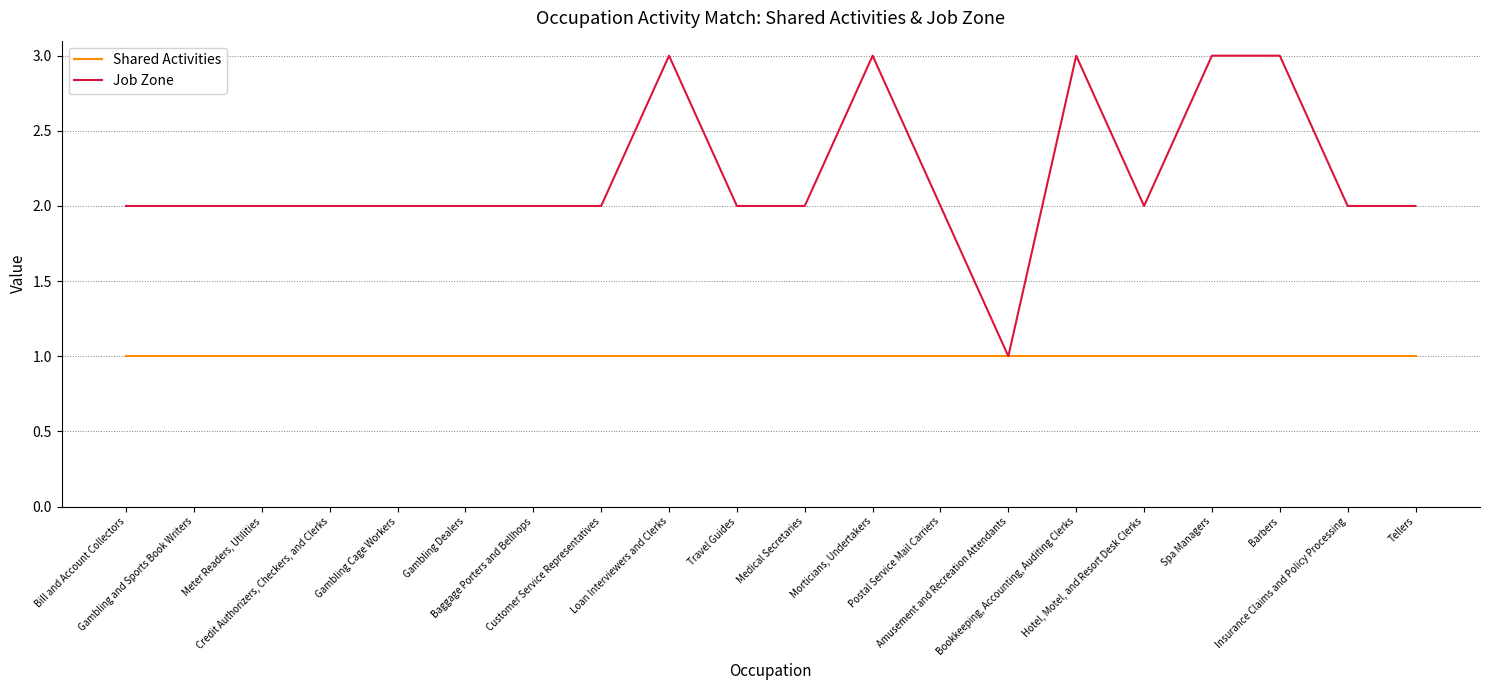

Is this an area chart (filled region under the line)?

No